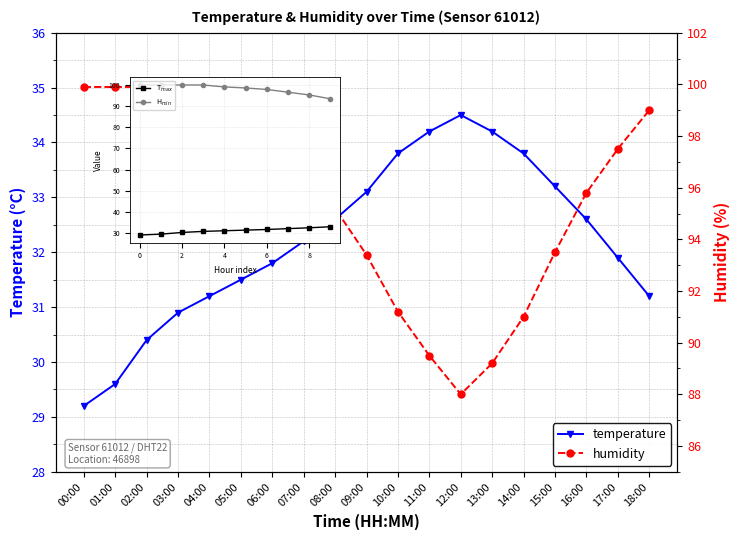

Between 01:00 and 03:00, which series saw the biggest shift?

temperature